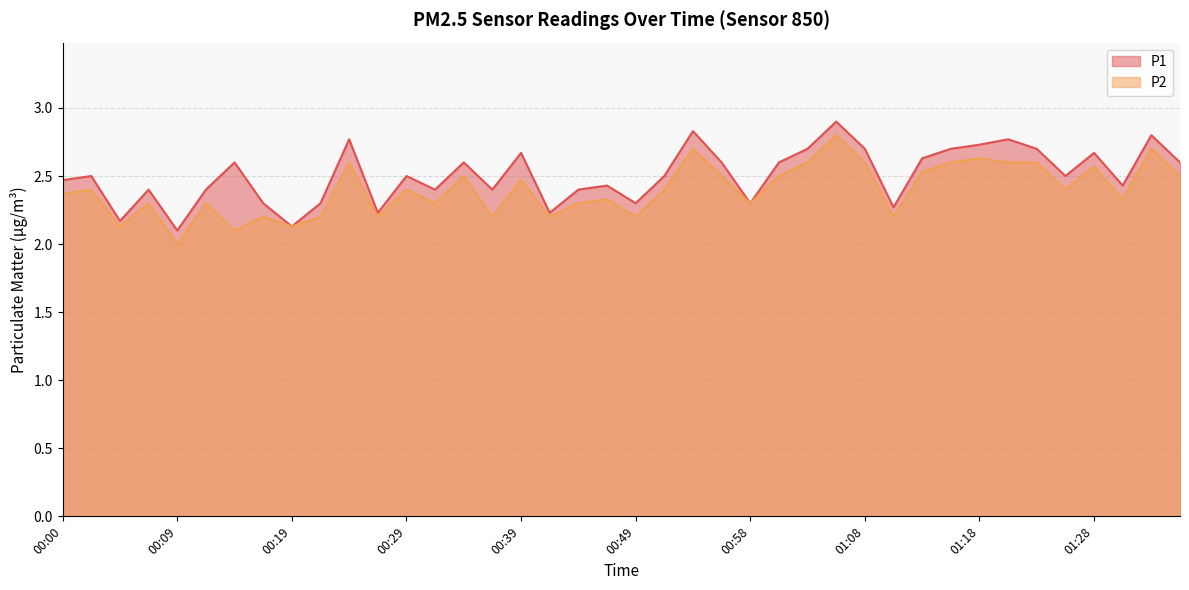

What is the difference between the P2 values at 00:44 and 00:51?

0.1